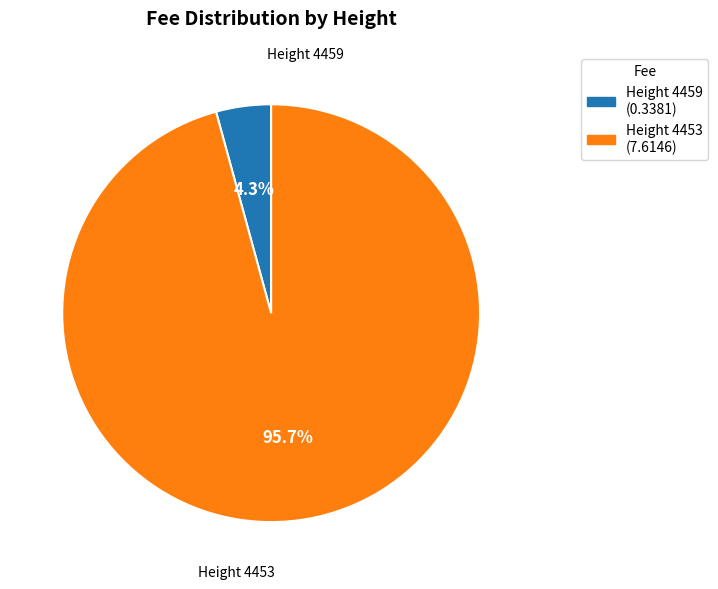

How many slices are in this pie chart?

2